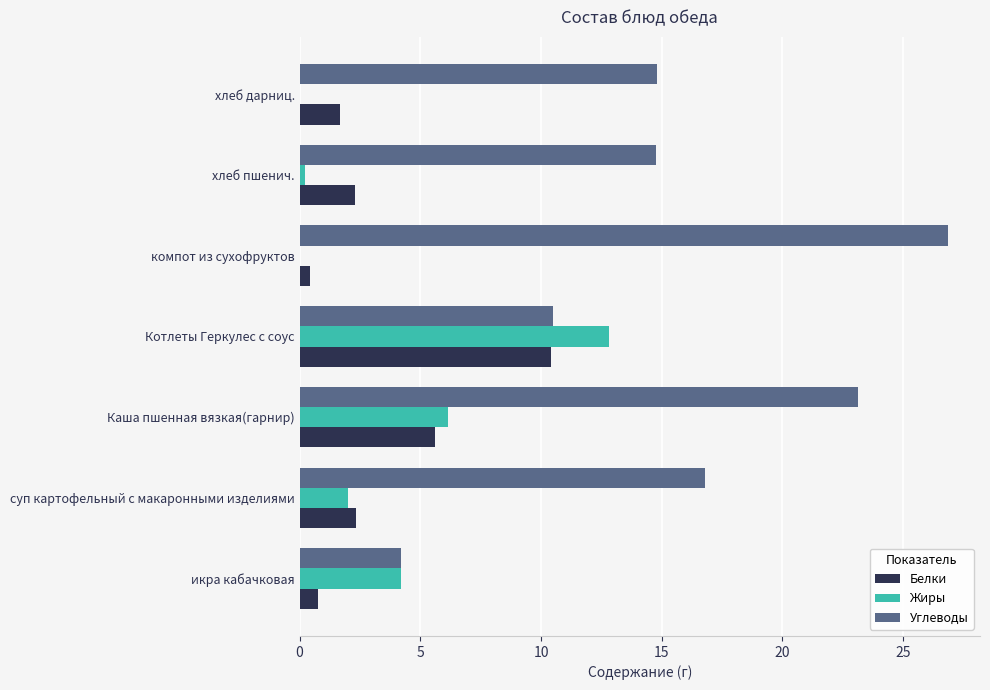

What is the highest value of the Углеводы series?

26.8